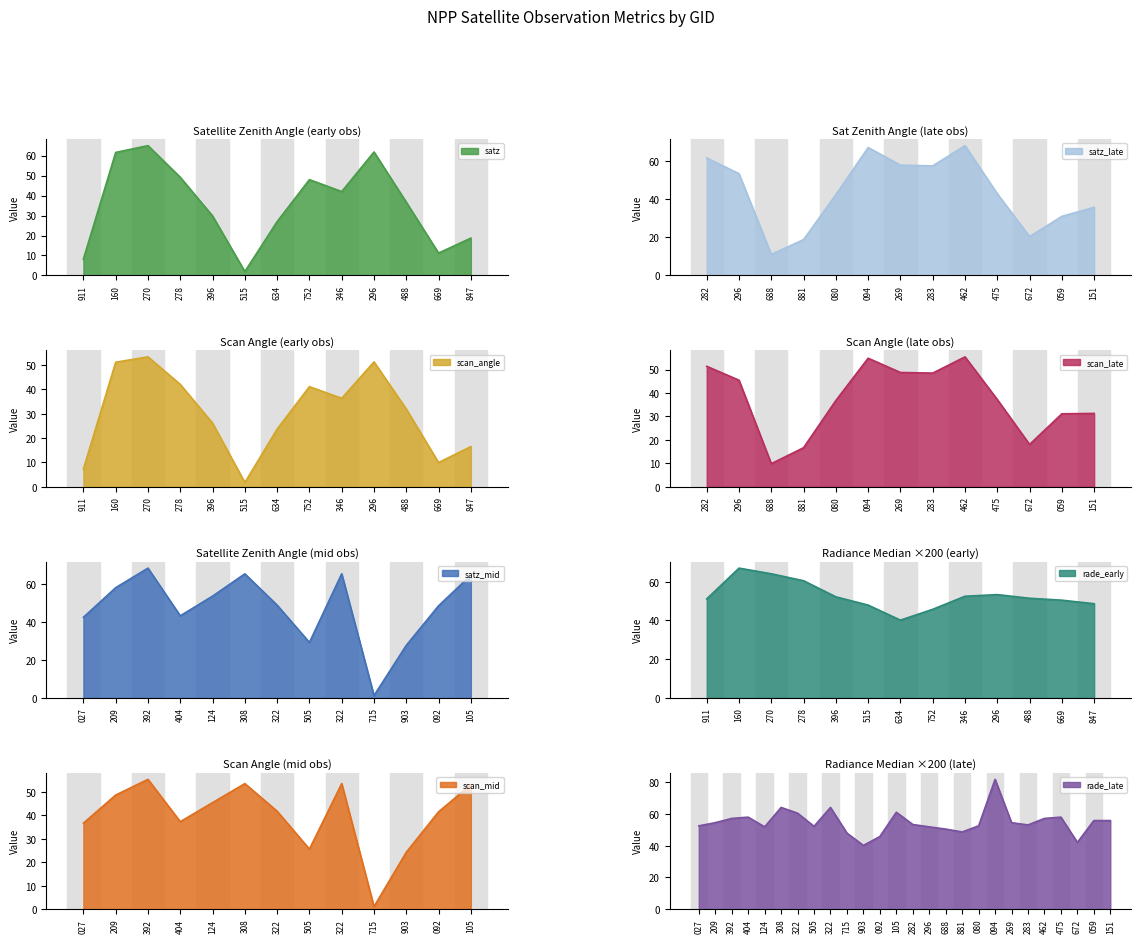

The value of satz at 669 is 17.9. True or false?

False